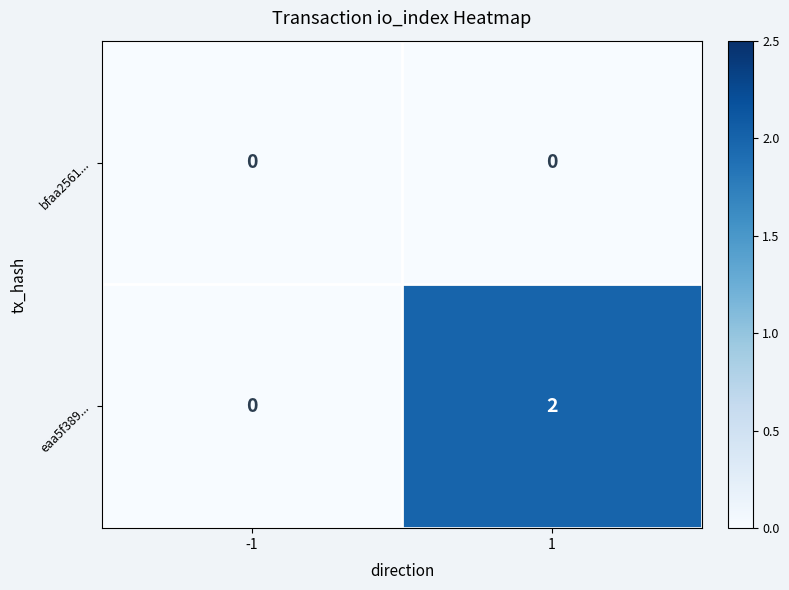

Count the number of categories in the chart.

2